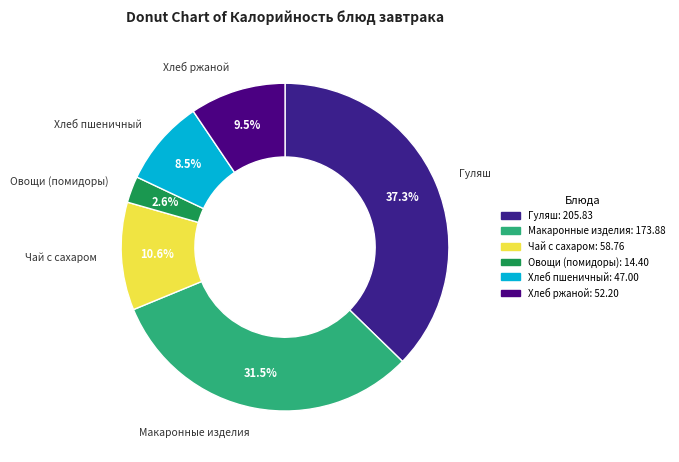

What is the largest slice in the pie chart?

Гуляш